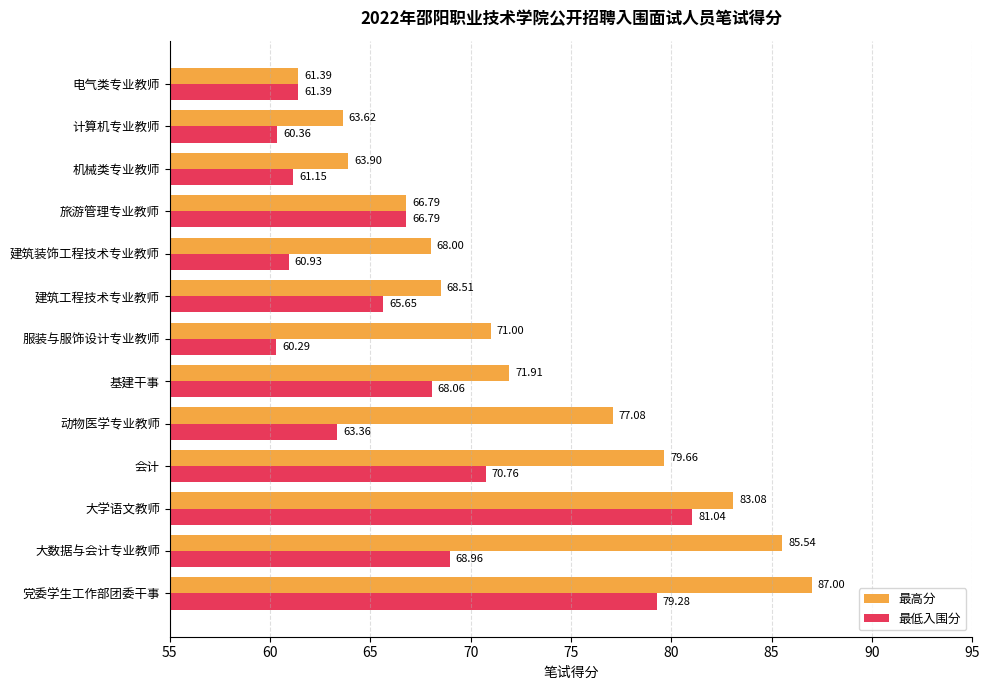

Which label corresponds to the largest value in the chart?

党委学生工作部团委干事